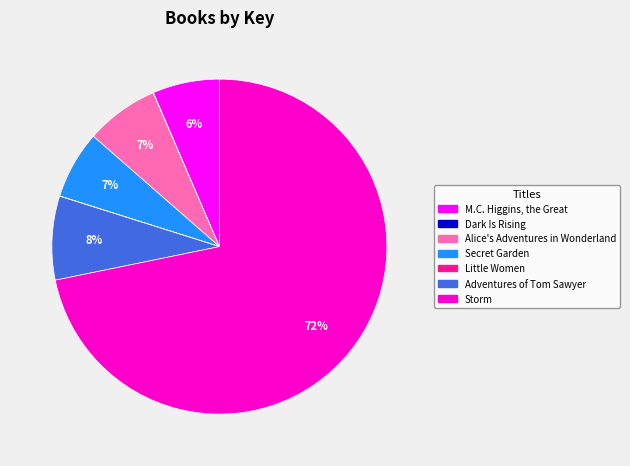

What is the largest slice in the pie chart?

Storm